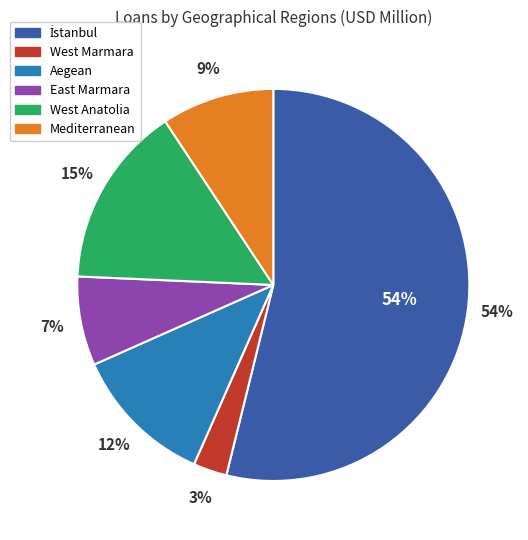

Does West Marmara represent more than half of the total?

No